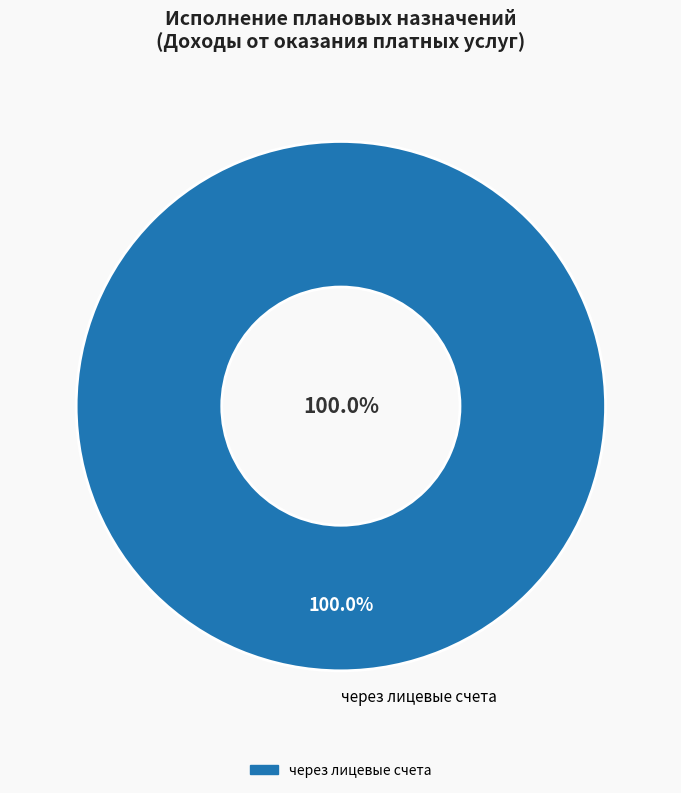

To the nearest percent, what is the difference between the через лицевые счета and через банковские счета slice percentages?

100%